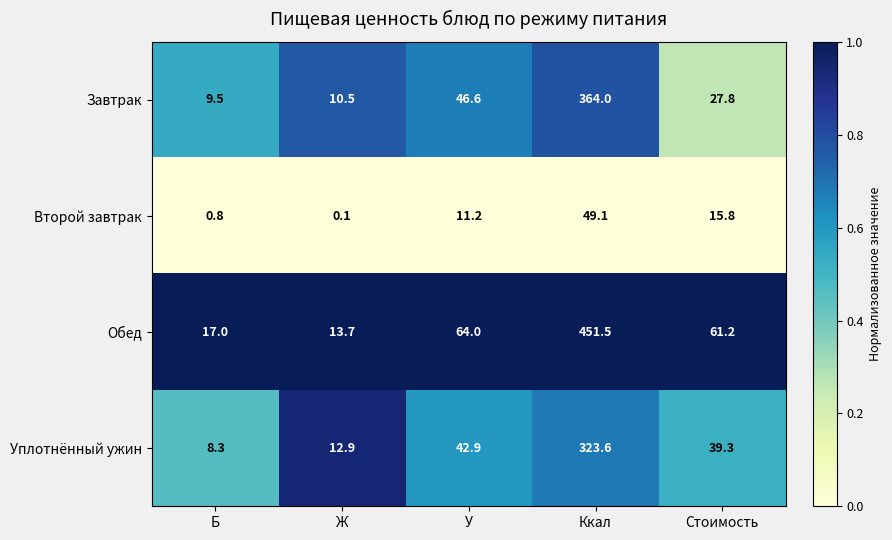

The value of Завтрак at Стоимость is 27.8. True or false?

True